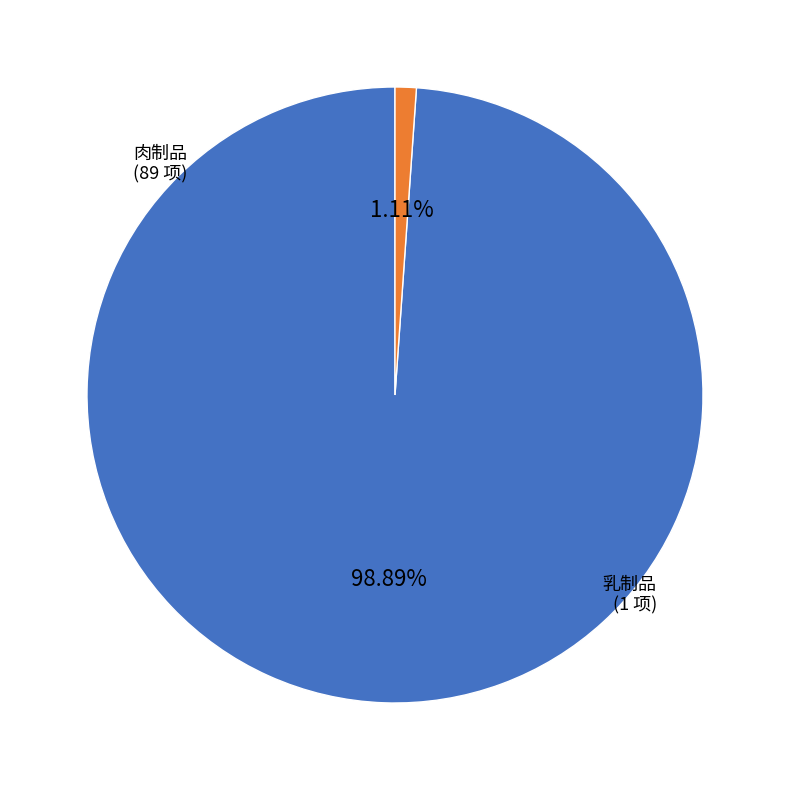

True or false: 肉制品 accounts for 99% of the total.

True